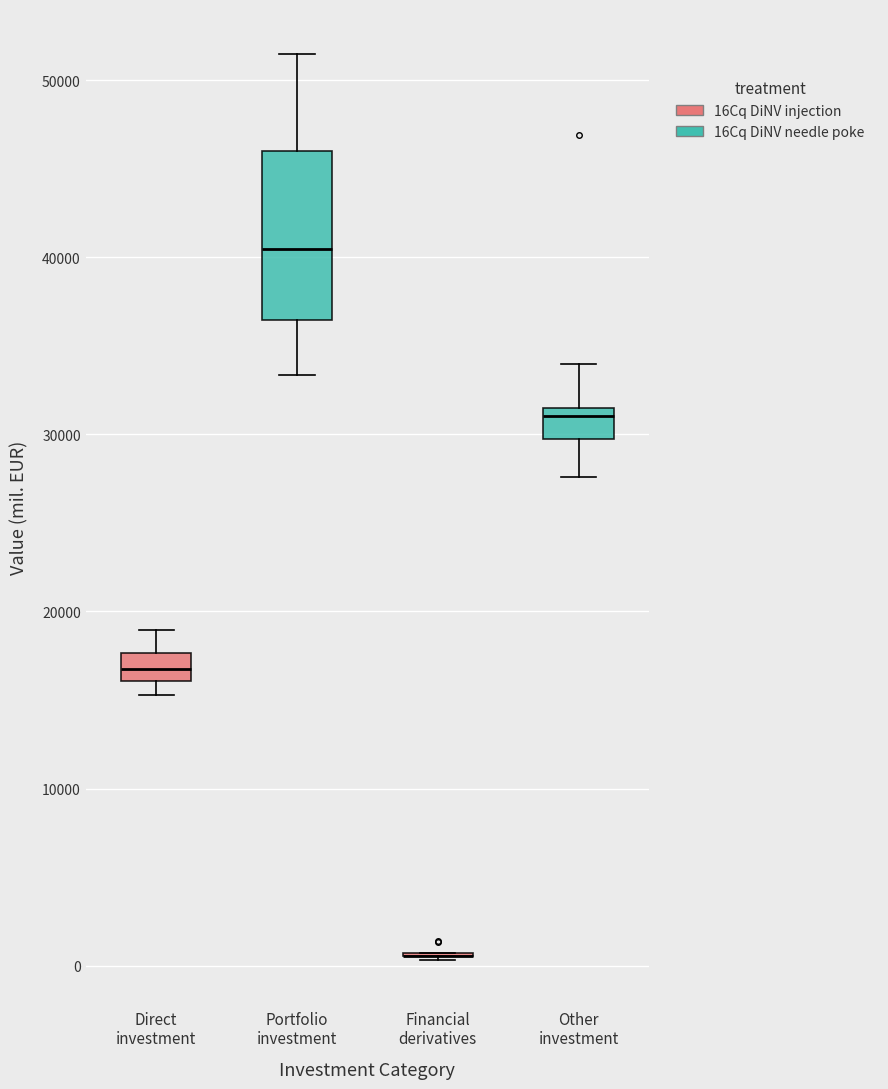

Reading left to right, read every box against the y-axis: the position of its median line, the range the box covers, and the ends of its whiskers. The values are not printed on the chart, so give them approximately, as read against the axis.

Direct investment: median 17000, box 16000 to 18000, whiskers 15000 to 19000
Portfolio investment: median 40000, box 36000 to 46000, whiskers 33000 to 51000
Financial derivatives: box collapsed to a line at 1000, whiskers 0 to 1000
Other investment: median 31000, box 30000 to 32000, whiskers 28000 to 34000